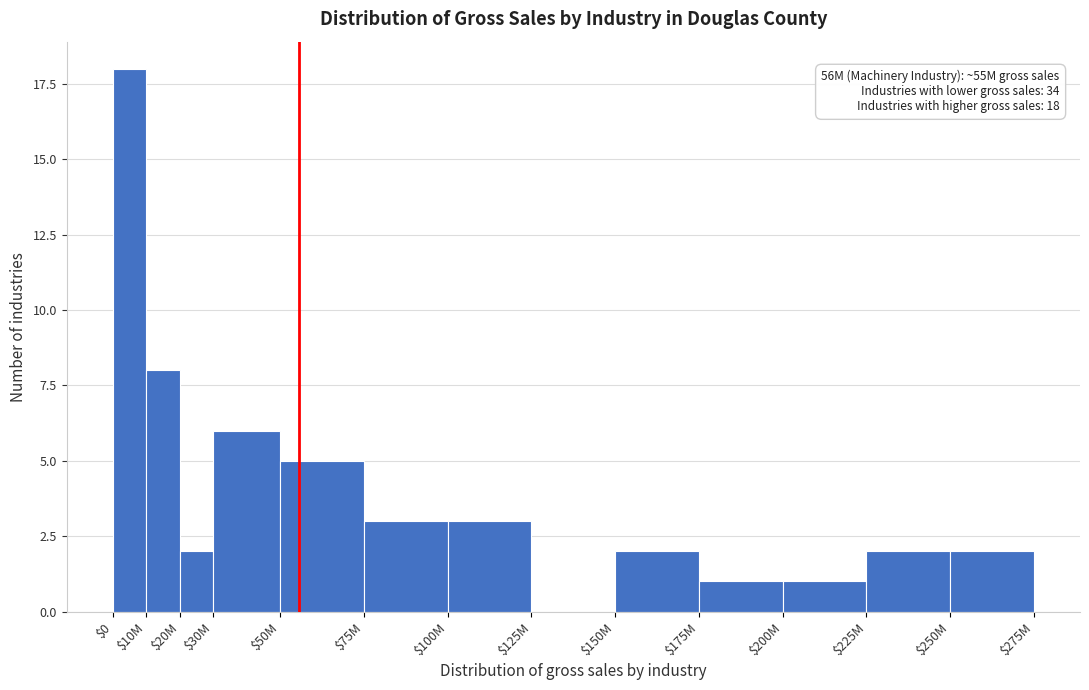

True or false: the data shows 3 at $100M.

True